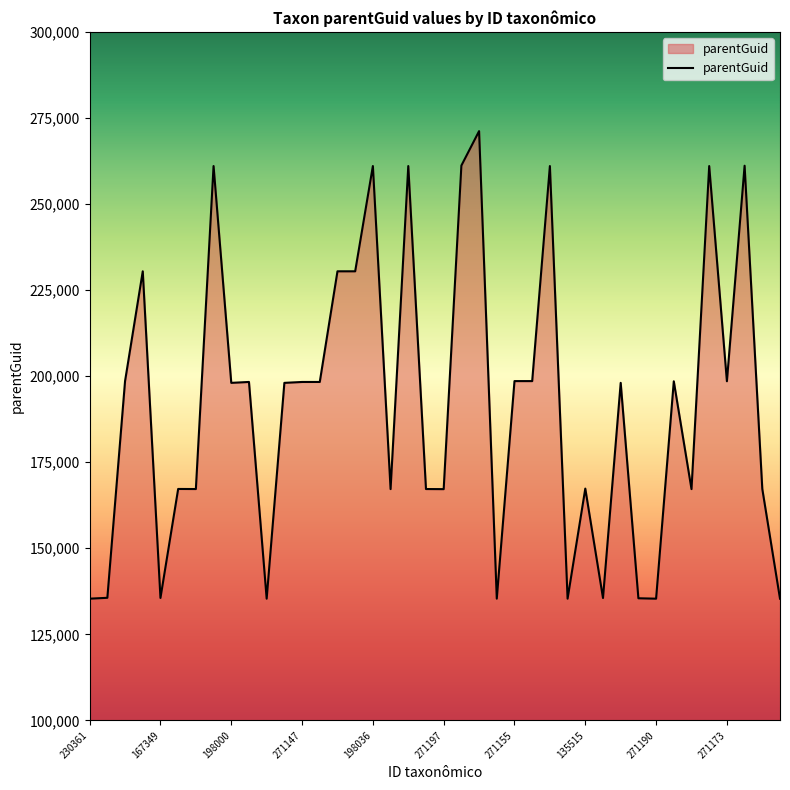

How many distinct data groups are displayed?

1